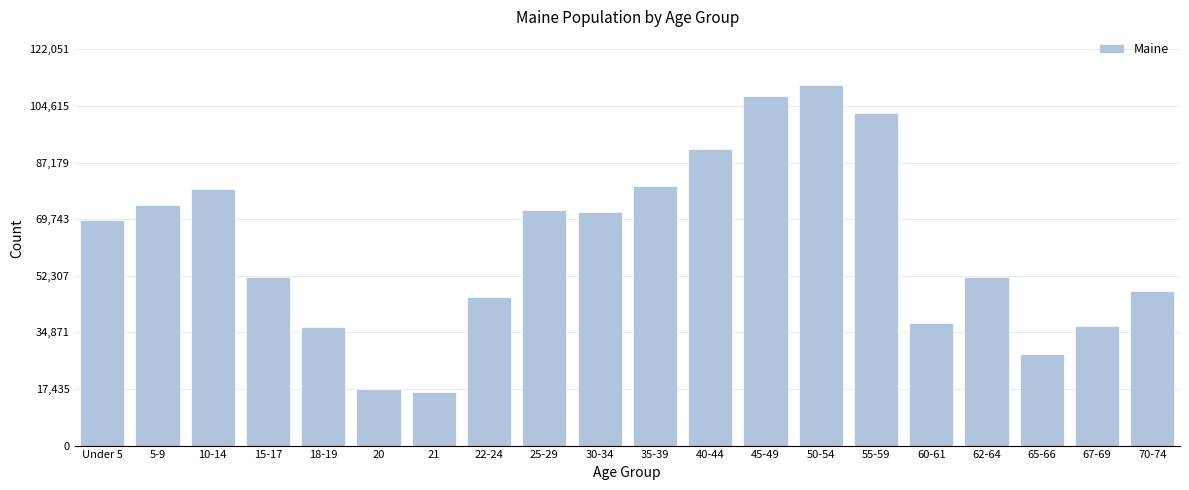

What is the label of the 15th bar from the left?

55-59